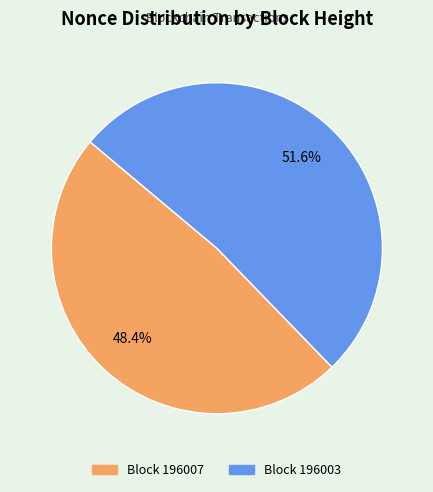

Count the number of slices in the pie.

2